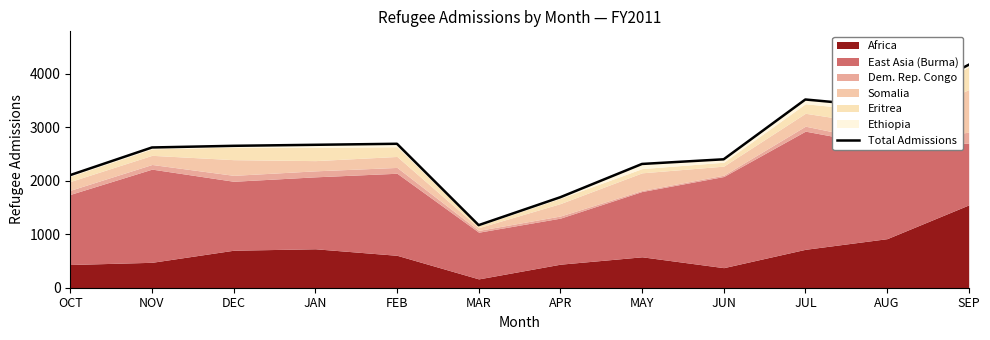

What is the value of the 1st point from the left?

2106